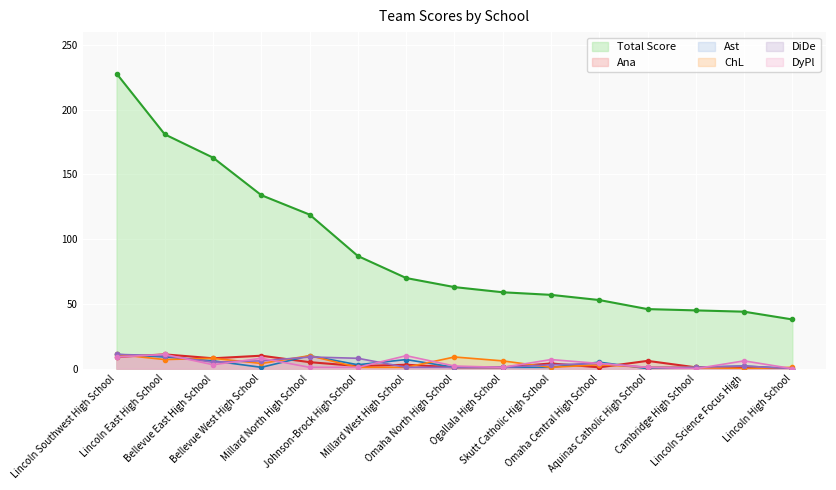

True or false: ChL has more than 1 interior local peaks.

True